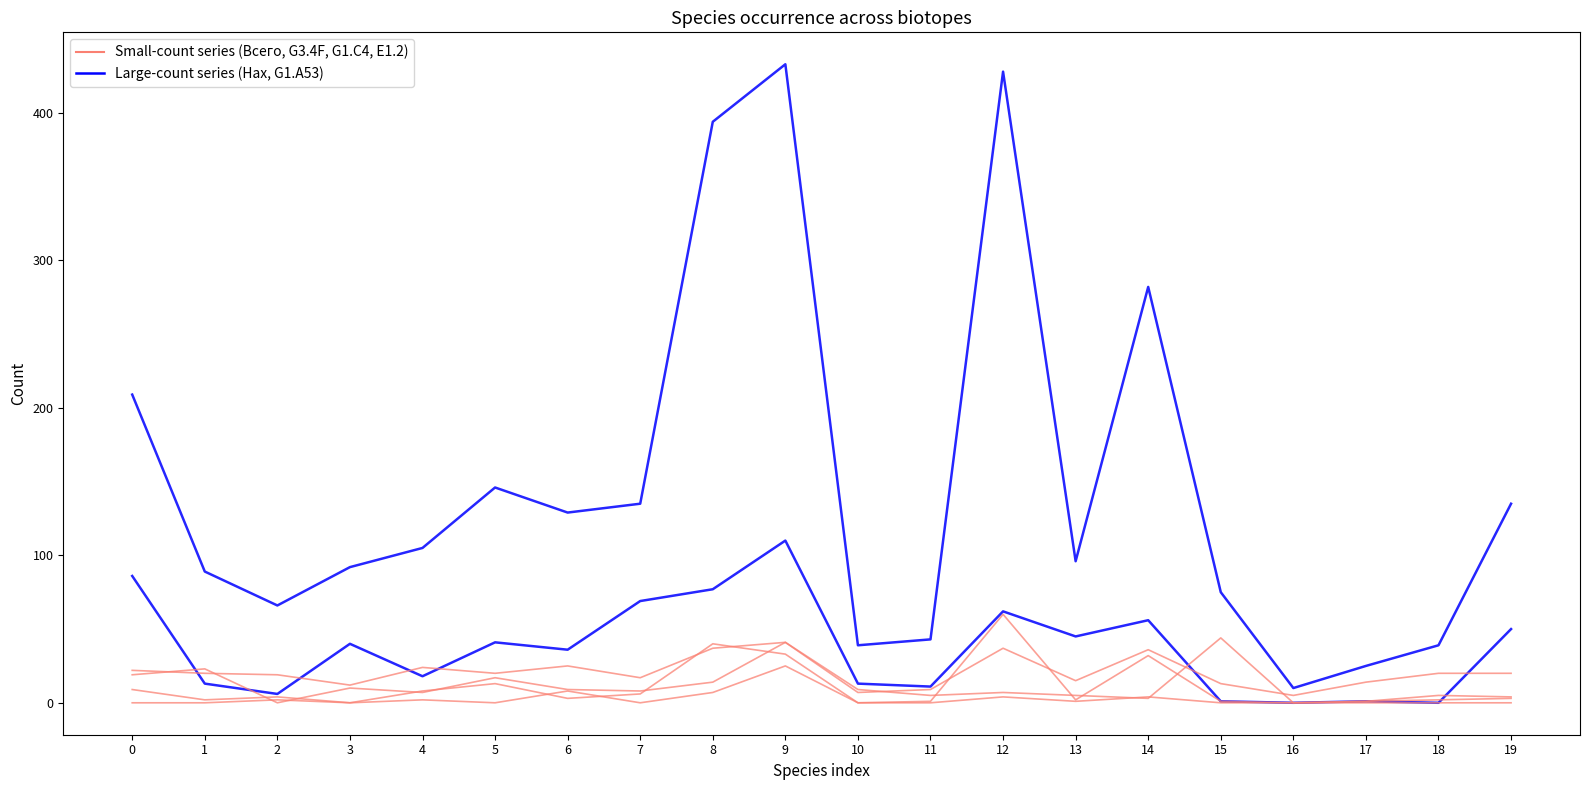

Does the chart display data point markers on the line(s)?

No